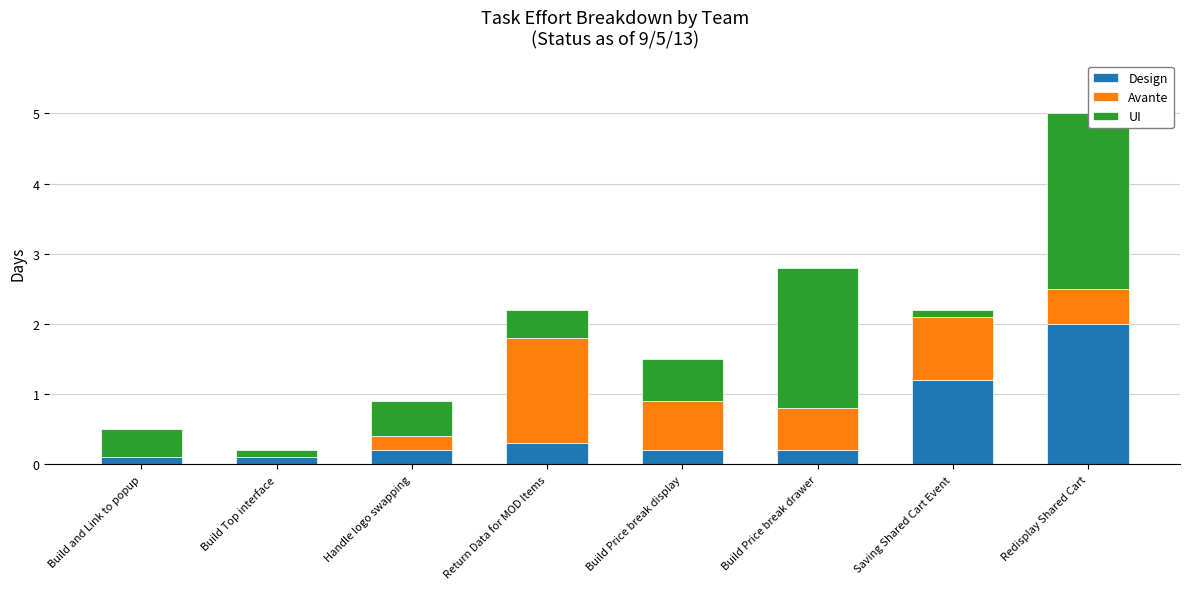

Count the number of categories in the chart.

8